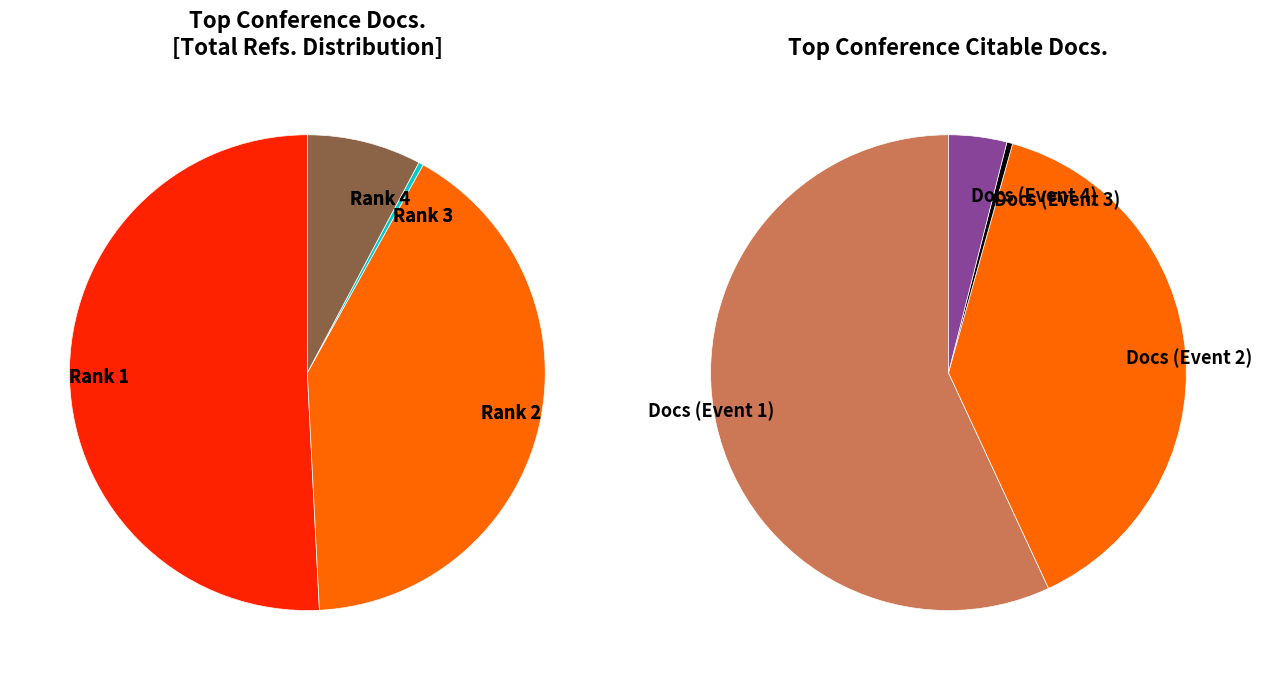

True or false: Rank 1 accounts for 51% of the total.

True